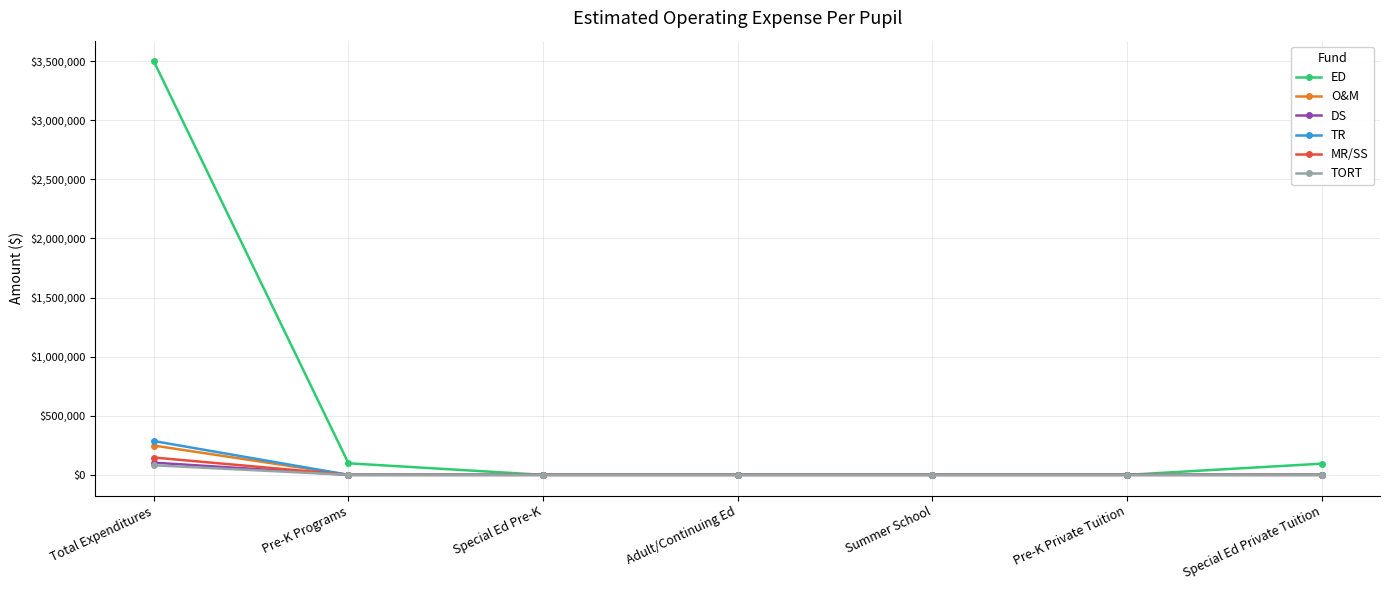

The value of ED at Pre-K Private Tuition is 1873441. True or false?

False